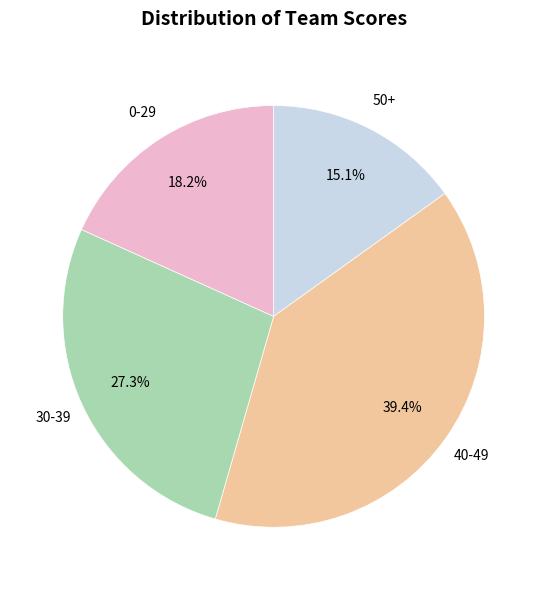

Is there any slice that represents more than half of the pie?

No